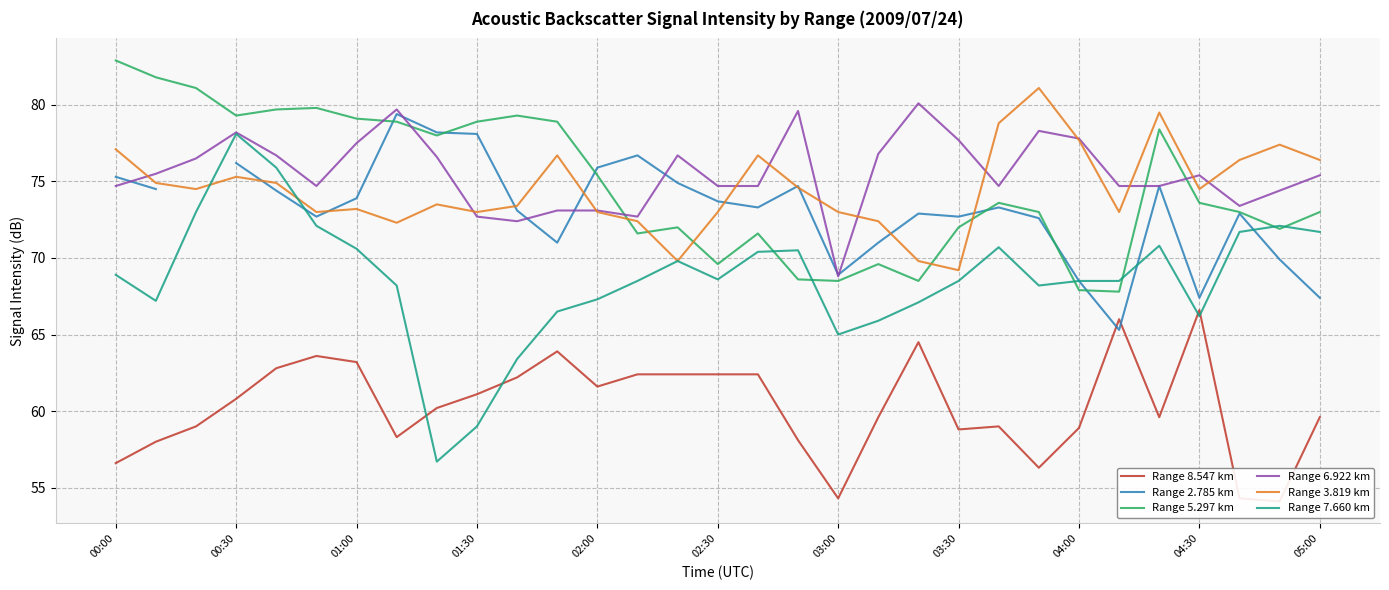

How many times do Range 5.297 km and Range 3.819 km cross each other?

5